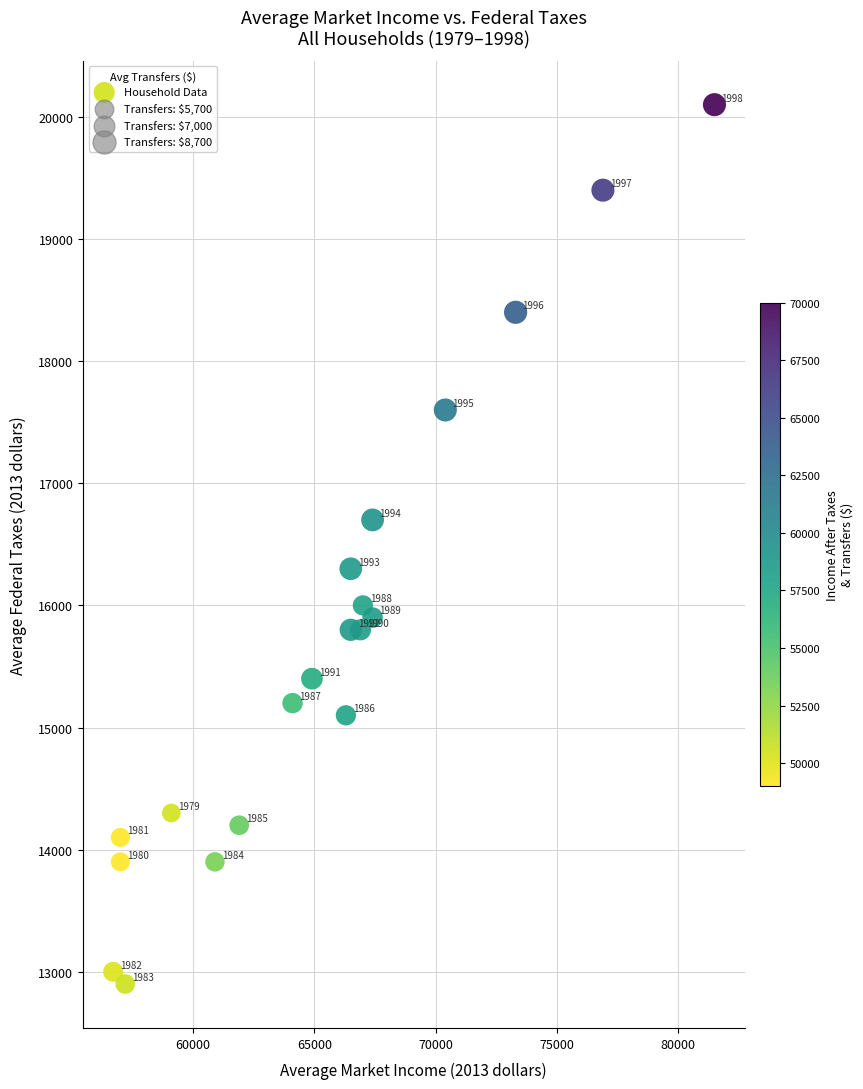

What Y value in the scatter plot is closest to 16500?

16300